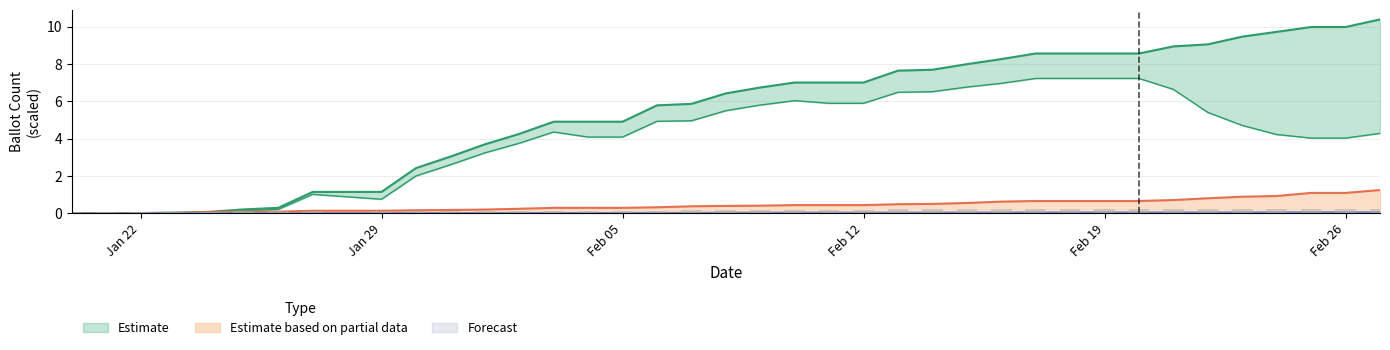

True or false: ON_MACHINE has a value of 2.0 at 37.

False